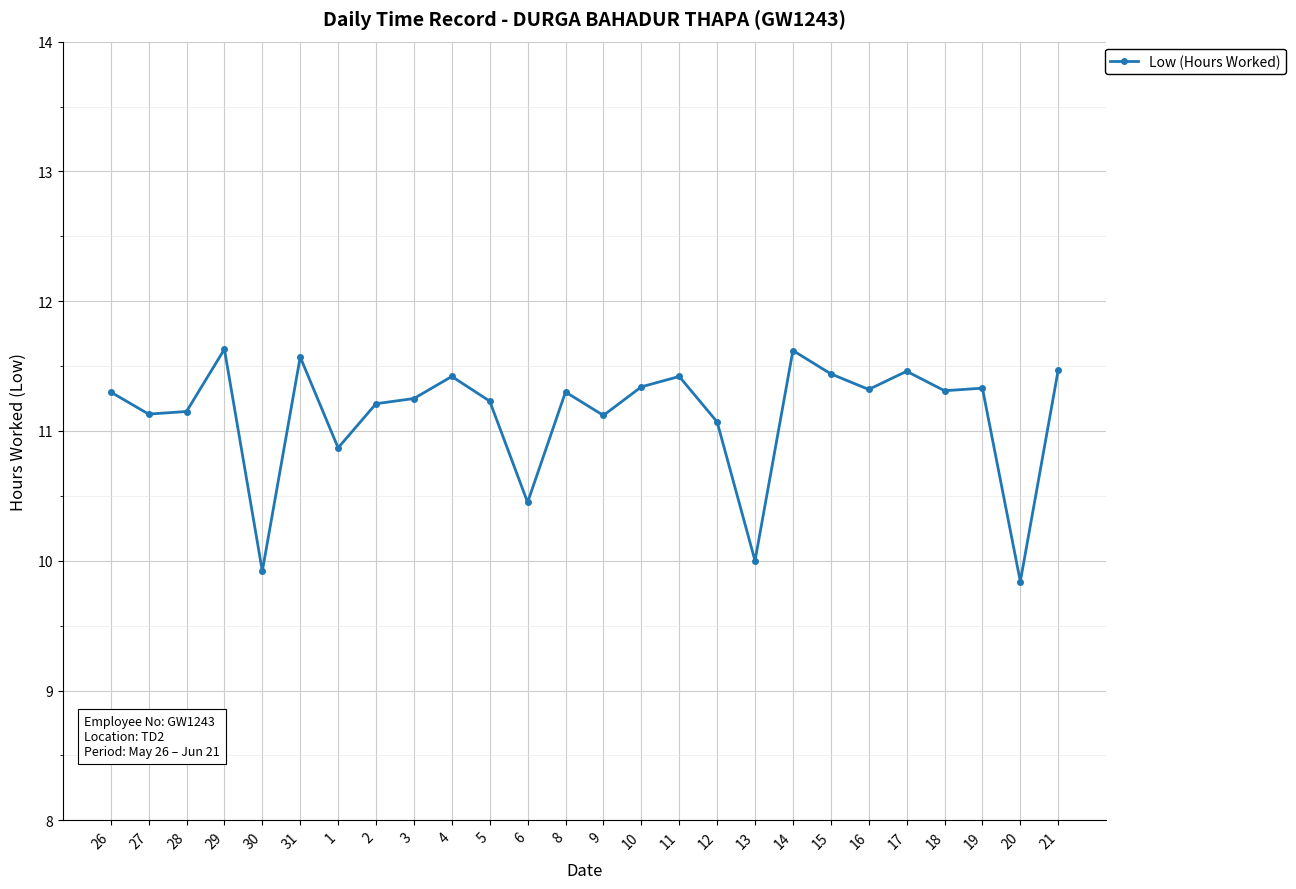

Where is the first local maximum?

29